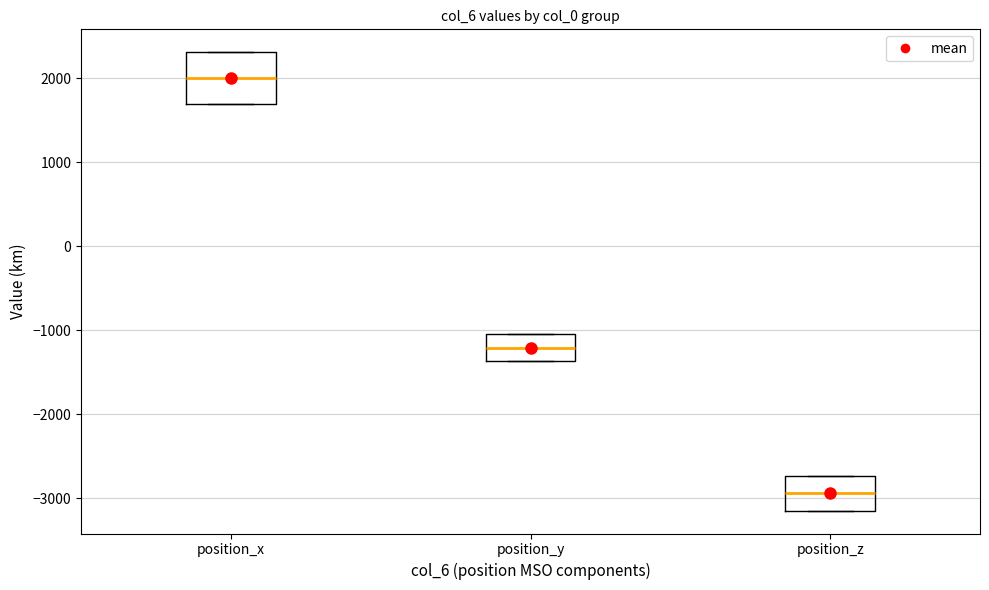

Reading left to right, read every box against the y-axis: the position of its median line, the range the box covers, and the ends of its whiskers. The values are not printed on the chart, so give them approximately, as read against the axis.

position_x: median 2000, box 1700 to 2300, whiskers 1700 to 2300
position_y: median -1200, box -1400 to -1000, whiskers -1400 to -1000
position_z: median -2900, box -3100 to -2700, whiskers -3100 to -2700